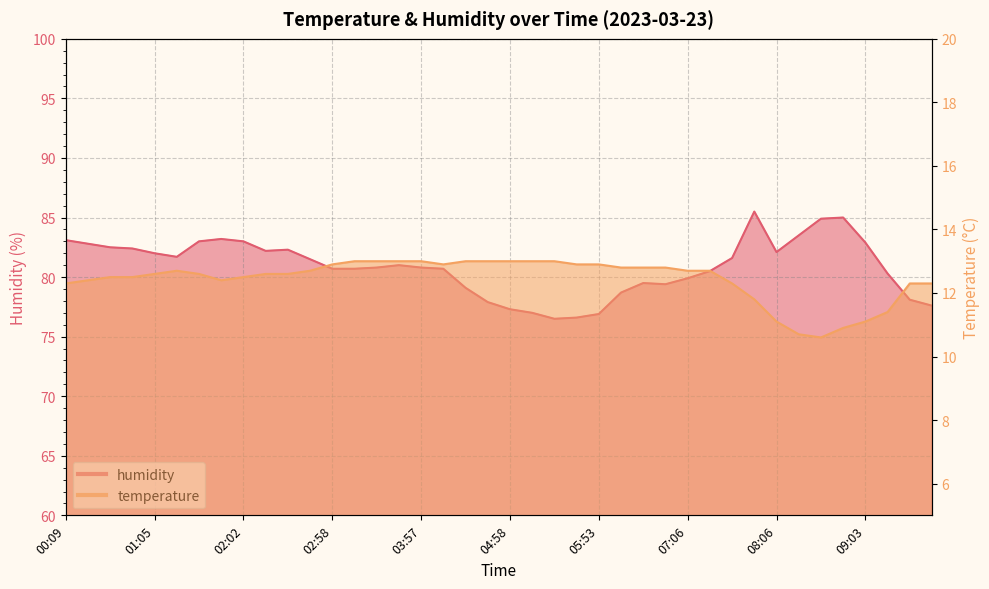

The value of humidity at 02:44 is 108.7. True or false?

False